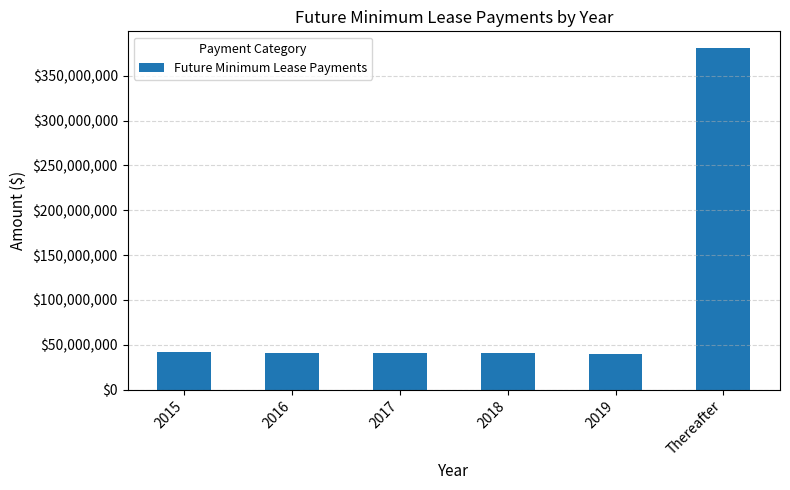

What is the greatest value displayed?

380405295